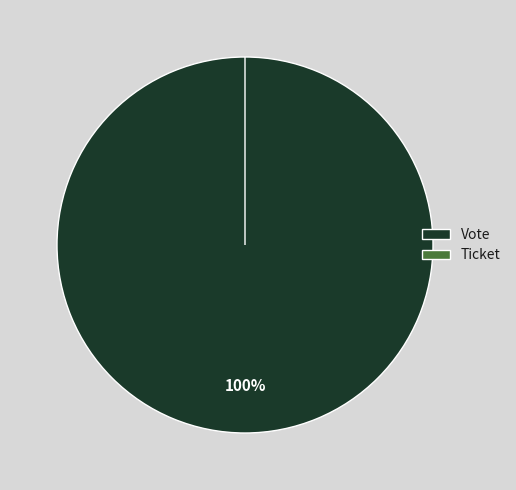

The Vote slice represents 100% of the pie. True or false?

True